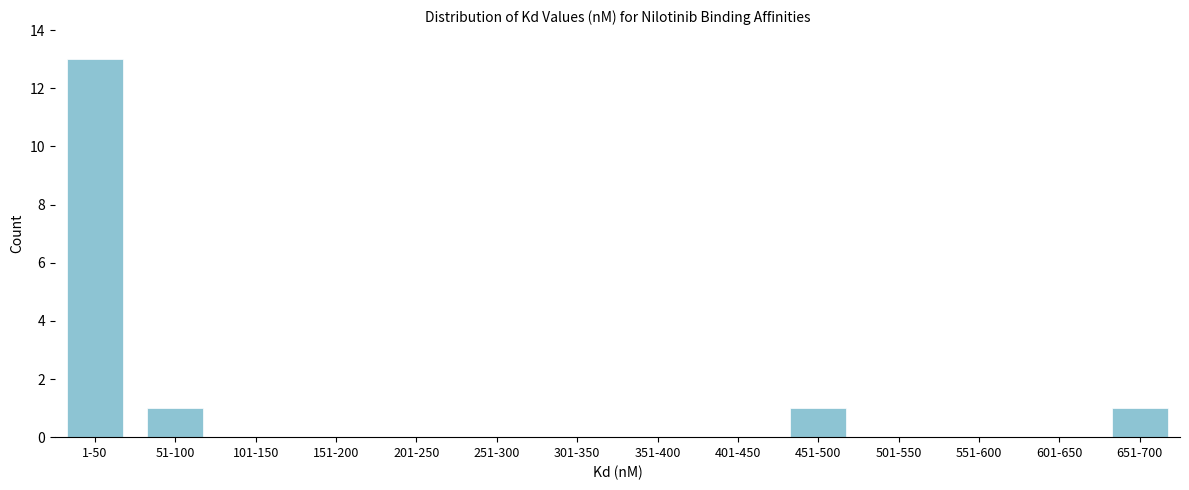

Reading left to right, transcribe all the data shown in this chart.

1-50=13	51-100=1	101-150=0	151-200=0	201-250=0	251-300=0	301-350=0	351-400=0	401-450=0	451-500=1	501-550=0	551-600=0	601-650=0	651-700=1